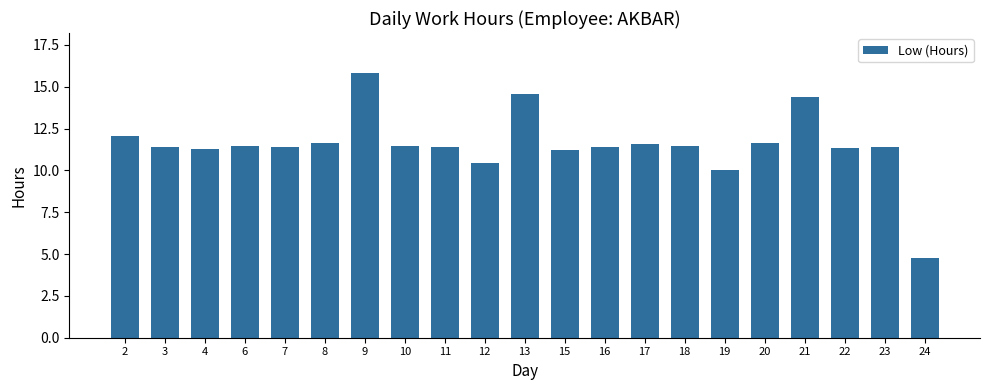

What is the difference between the maximum and second lowest values?

5.8